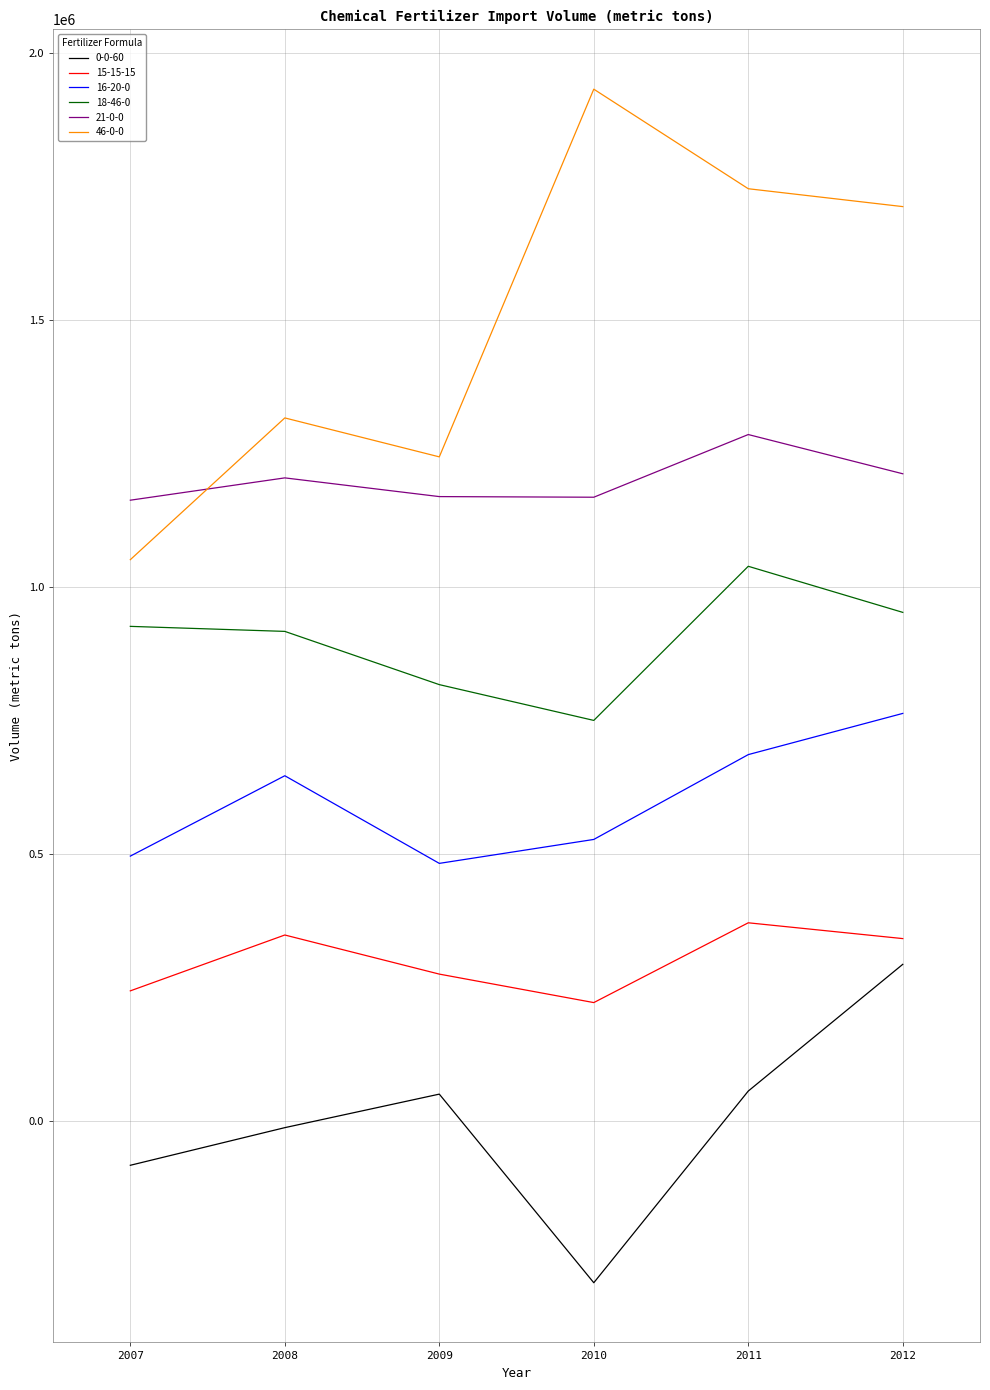

True or false: 16-20-0 and 18-46-0 intersect in this chart.

False